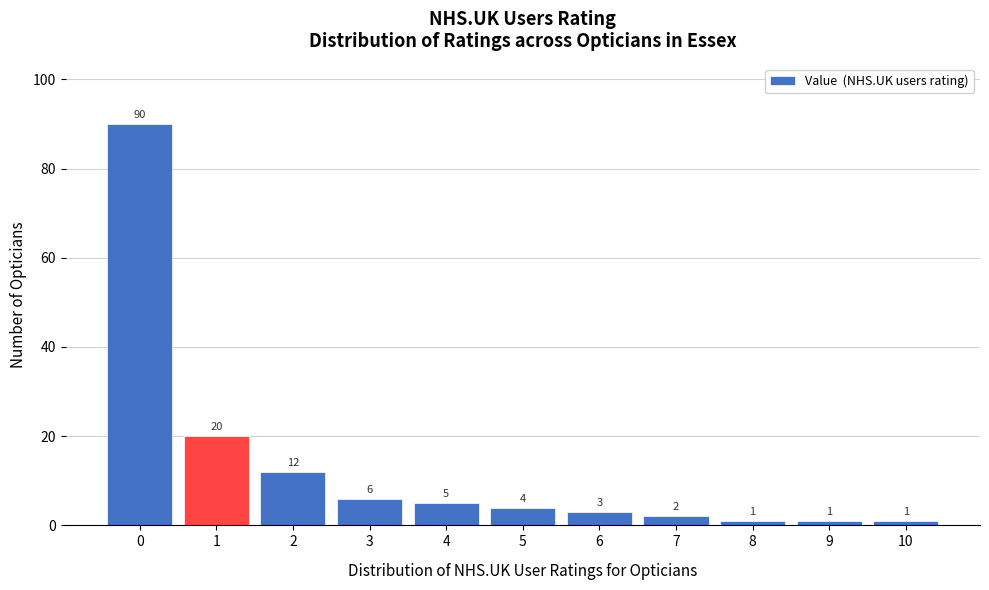

Reading left to right, transcribe all the data shown in this chart.

0=90	1=20	2=12	3=6	4=5	5=4	6=3	7=2	8=1	9=1	10=1